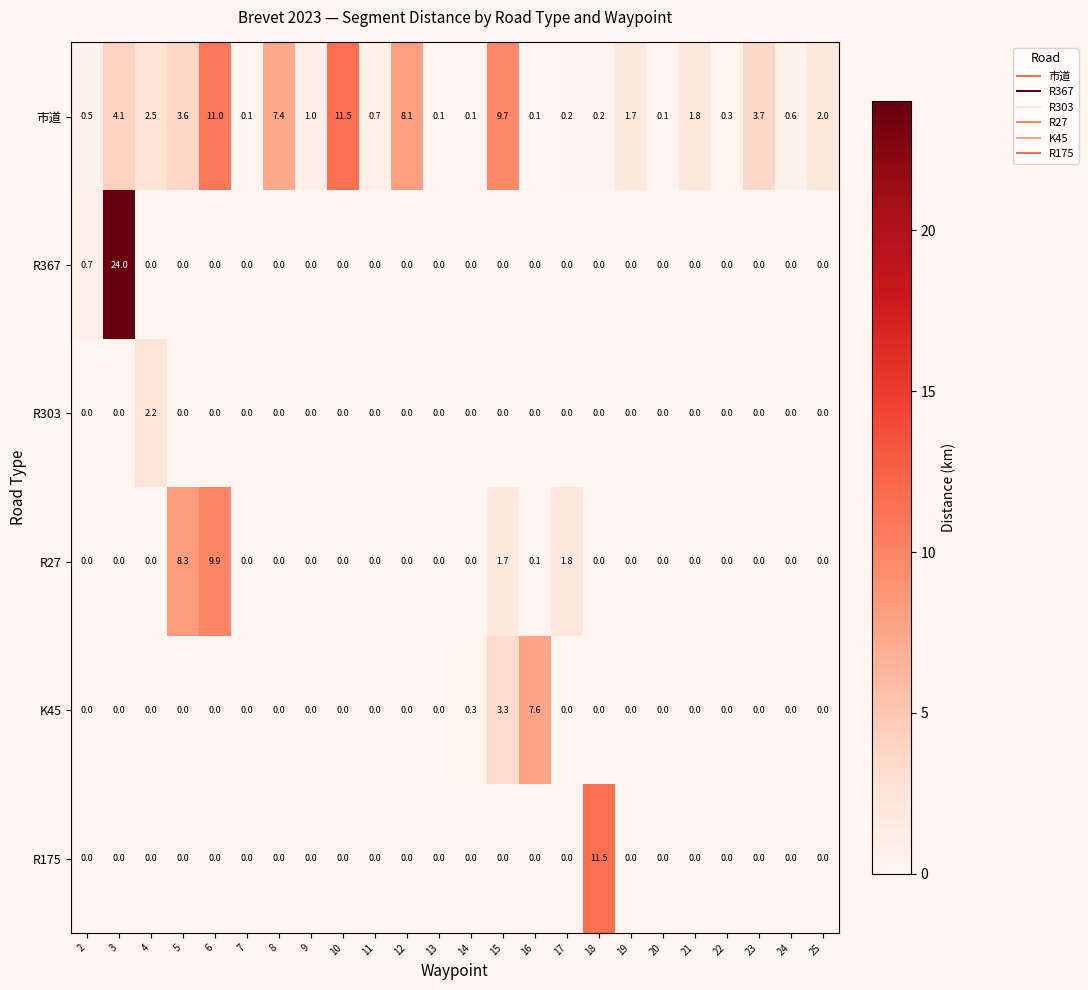

What is the difference between the maximum and minimum values in the K45 series?

7.6